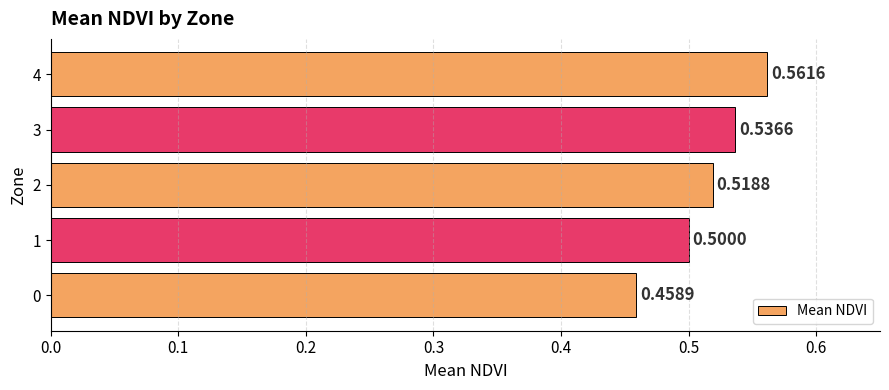

List the labels in order of value, smallest first.

0, 1, 2, 3, 4